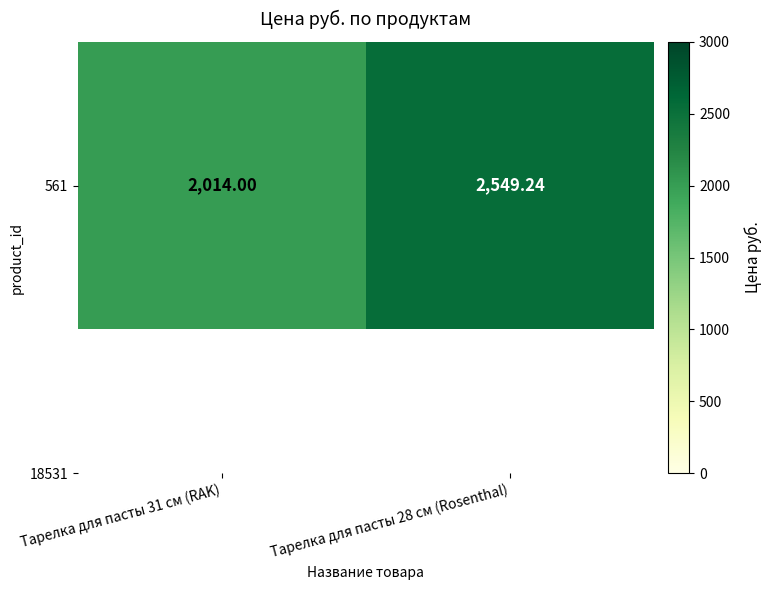

What is the sum of all values?

4563.2